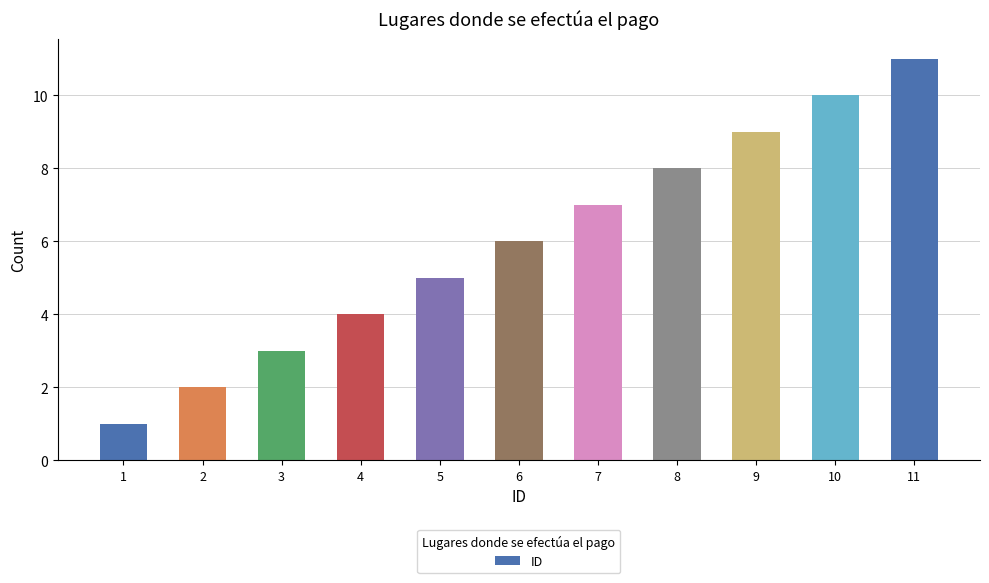

Between 6 and 10, which is larger?

10